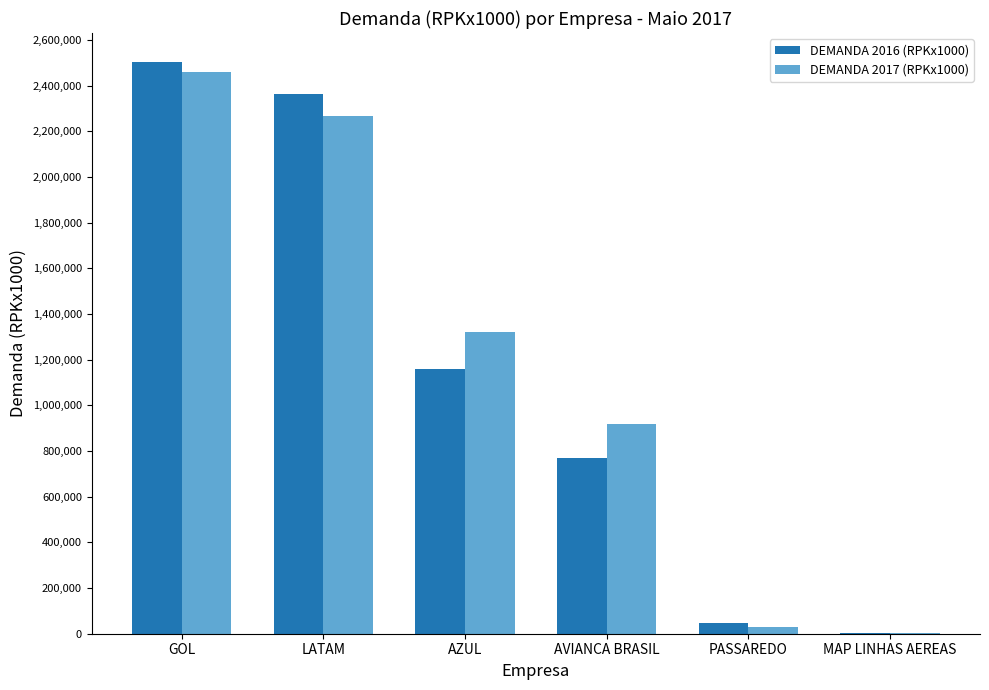

At which category is the sum across all series the highest?

GOL